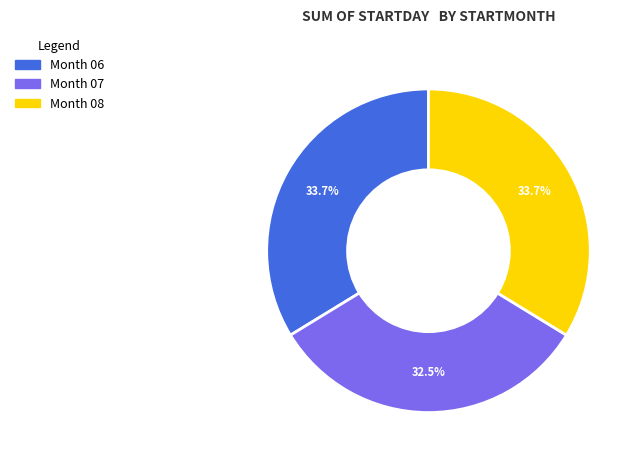

Does any single category account for the majority?

No